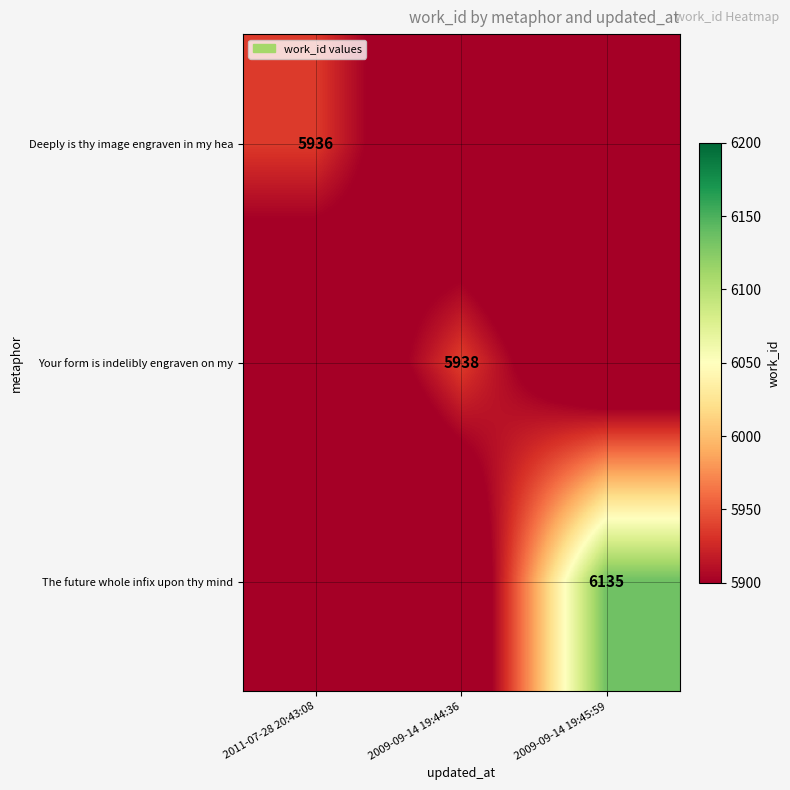

Is it true that The future whole infix upon thy mind equals 6135 at 2009-09-14 19:45:59?

True